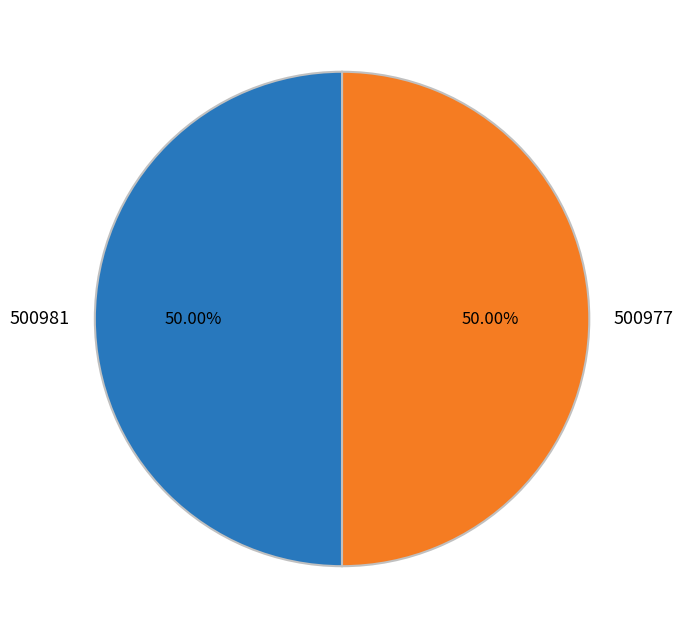

To the nearest percent, what portion does 500981 represent?

50%